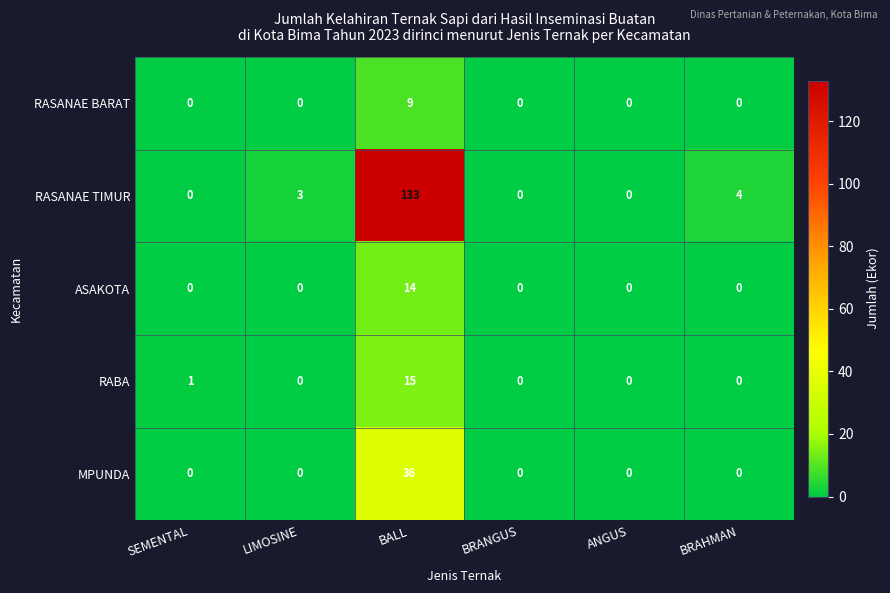

What is the total value across all series at BRAHMAN?

4